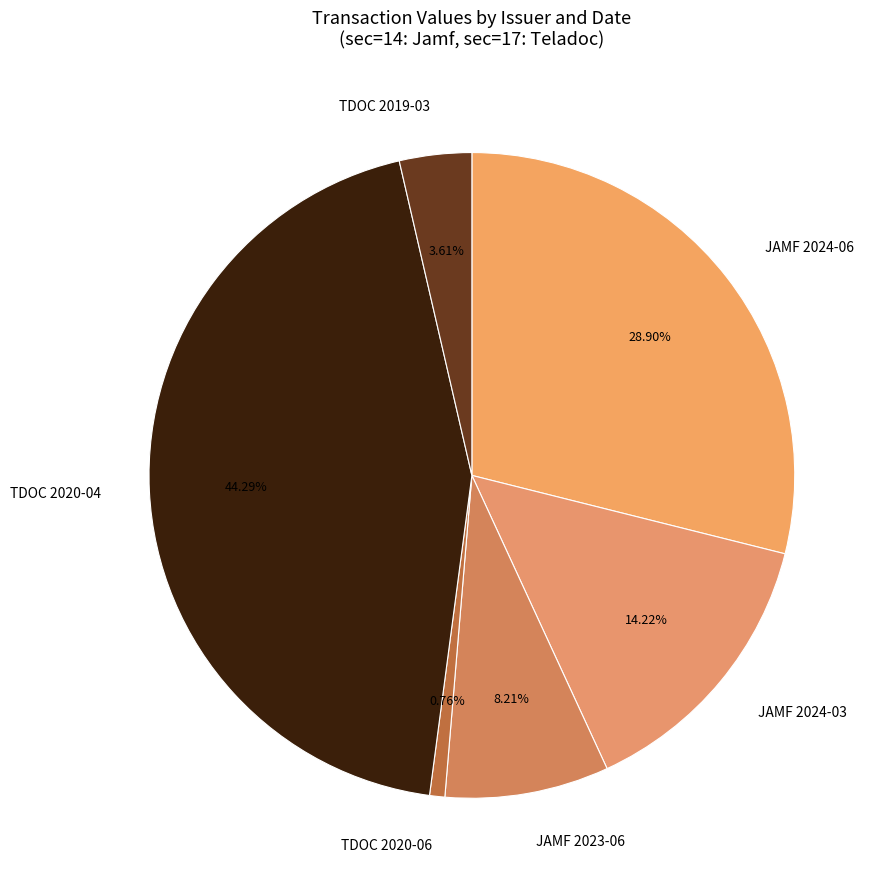

Rank the categories by value from lowest to highest.

TDOC 2020-06, TDOC 2019-03, JAMF 2023-06, JAMF 2024-03, JAMF 2024-06, TDOC 2020-04